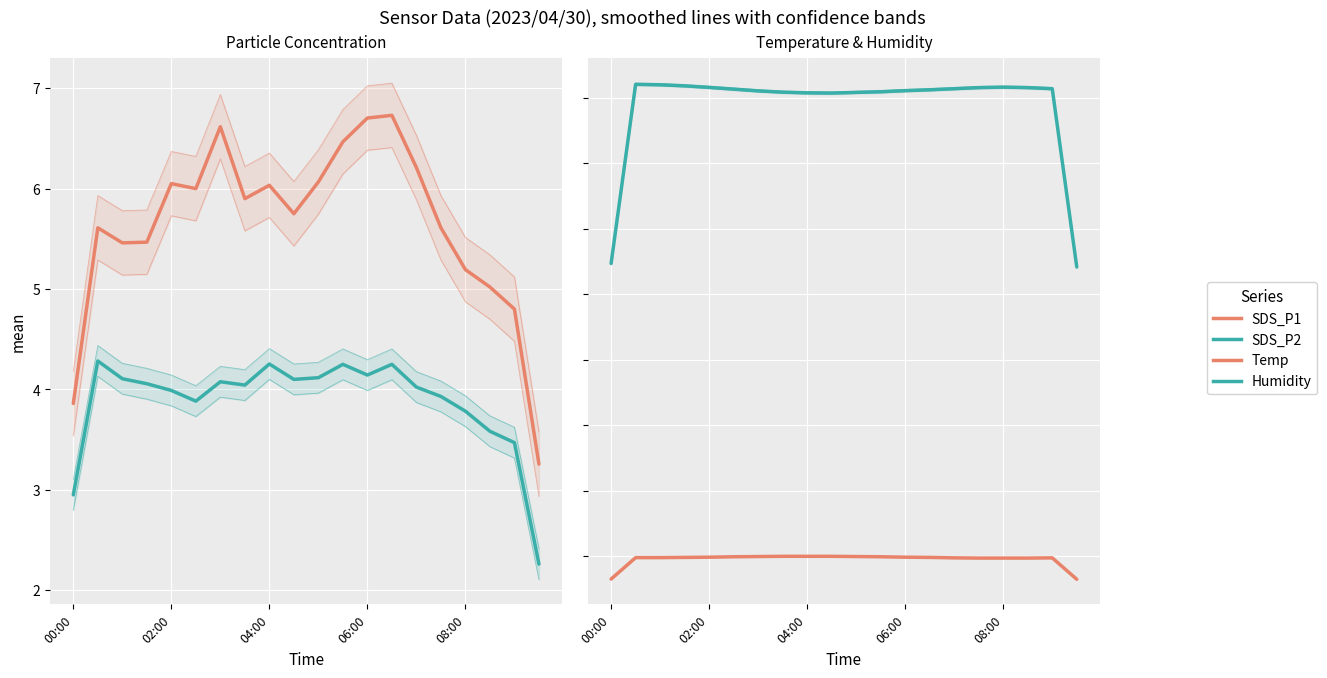

Reading left to right, extract all data points from this chart.

SDS_P1: 3.9	5.6	5.5	5.5	6.0	6.0	6.6	5.9	6.0	5.7	6.1	6.5	6.7	6.7	6.2	5.6	5.2	5.0	4.8	3.3
SDS_P2: 2.9	4.3	4.1	4.1	4.0	3.9	4.1	4.0	4.3	4.1	4.1	4.2	4.1	4.2	4.0	3.9	3.8	3.6	3.5	2.3
Temp: 6.5	9.8	9.8	9.8	9.9	9.9	10.0	10.0	10.0	10.0	10.0	9.9	9.9	9.8	9.8	9.7	9.7	9.7	9.8	6.5
Humidity: 54.7	82.0	82.0	81.8	81.6	81.3	81.0	80.8	80.7	80.7	80.8	80.9	81.1	81.2	81.4	81.5	81.6	81.5	81.4	54.2